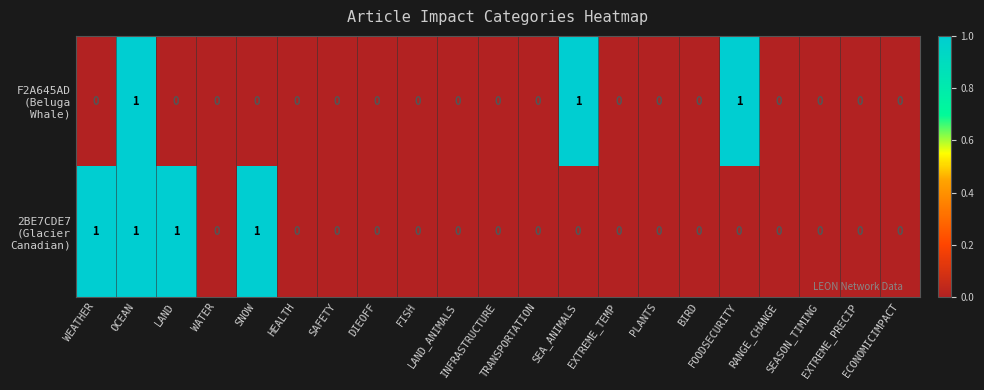

How many distinct data groups are displayed?

2